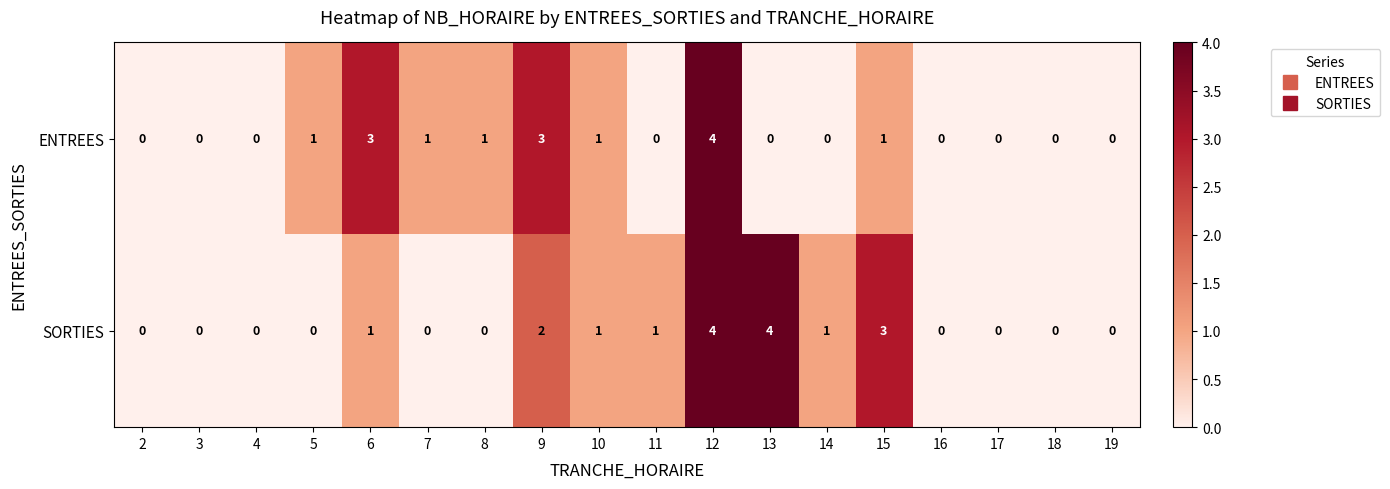

At 13, list the series in order from largest to smallest.

SORTIES, ENTREES